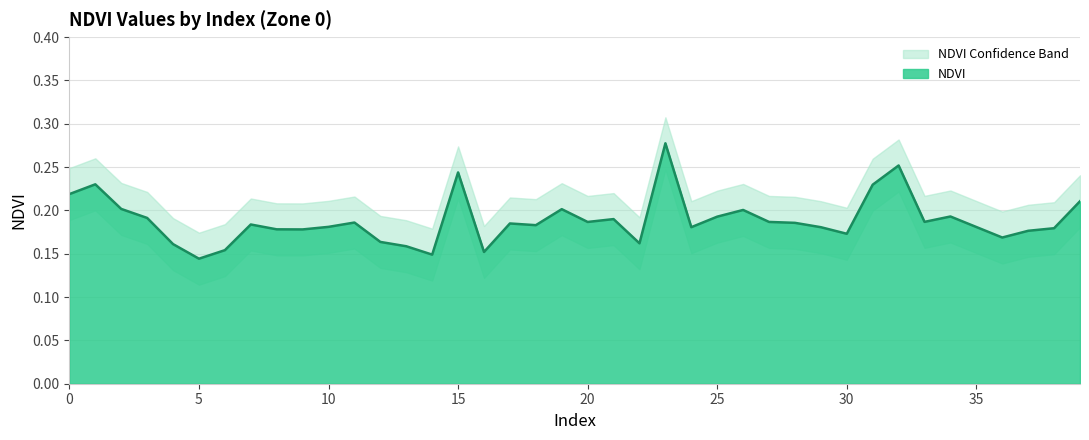

Rank the series at 38 from highest to lowest value.

NDVI_upper, NDVI, NDVI_lower